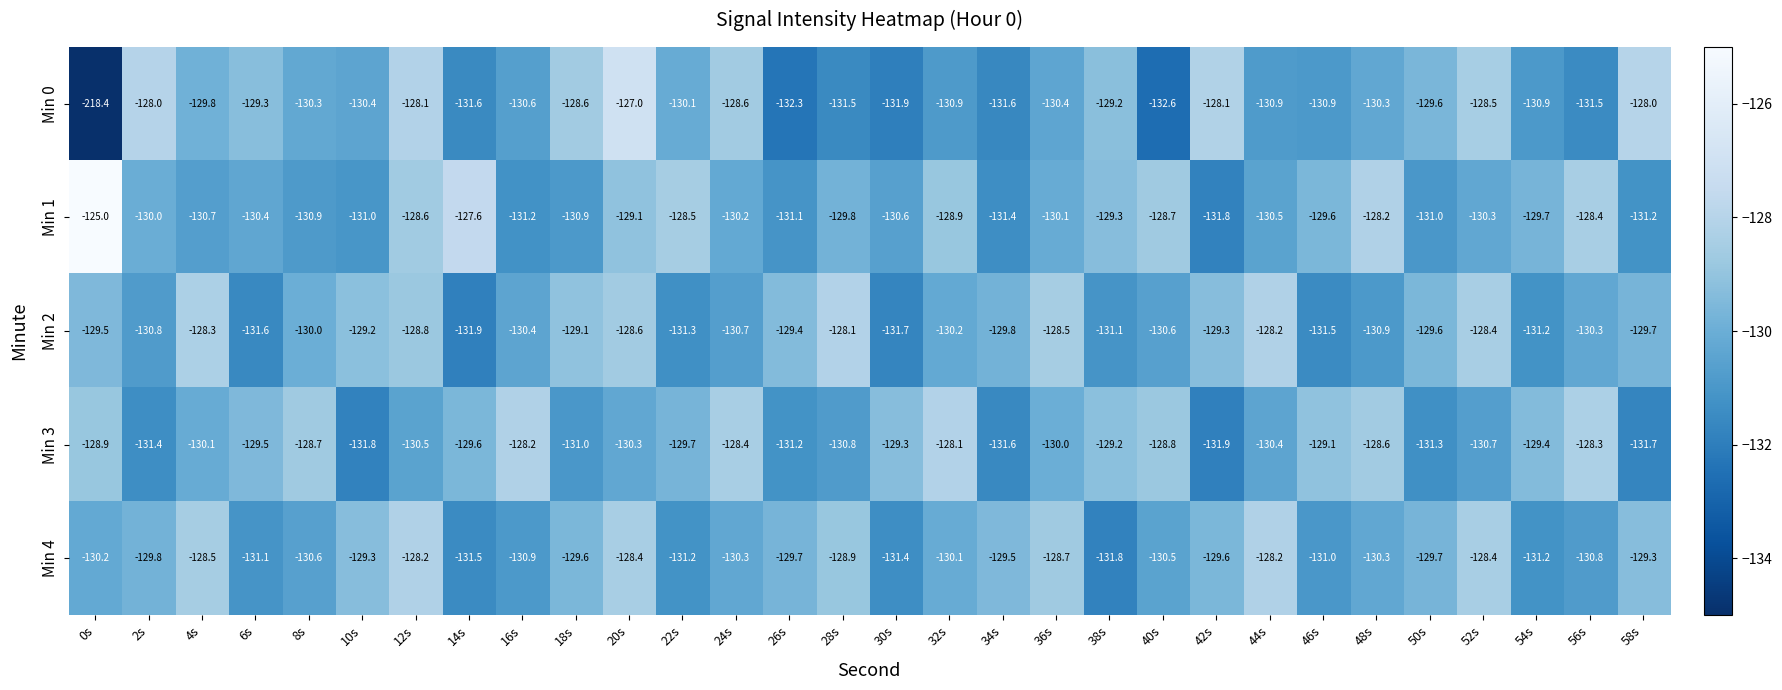

The value of Min 2 at 30s is -131.7. True or false?

True